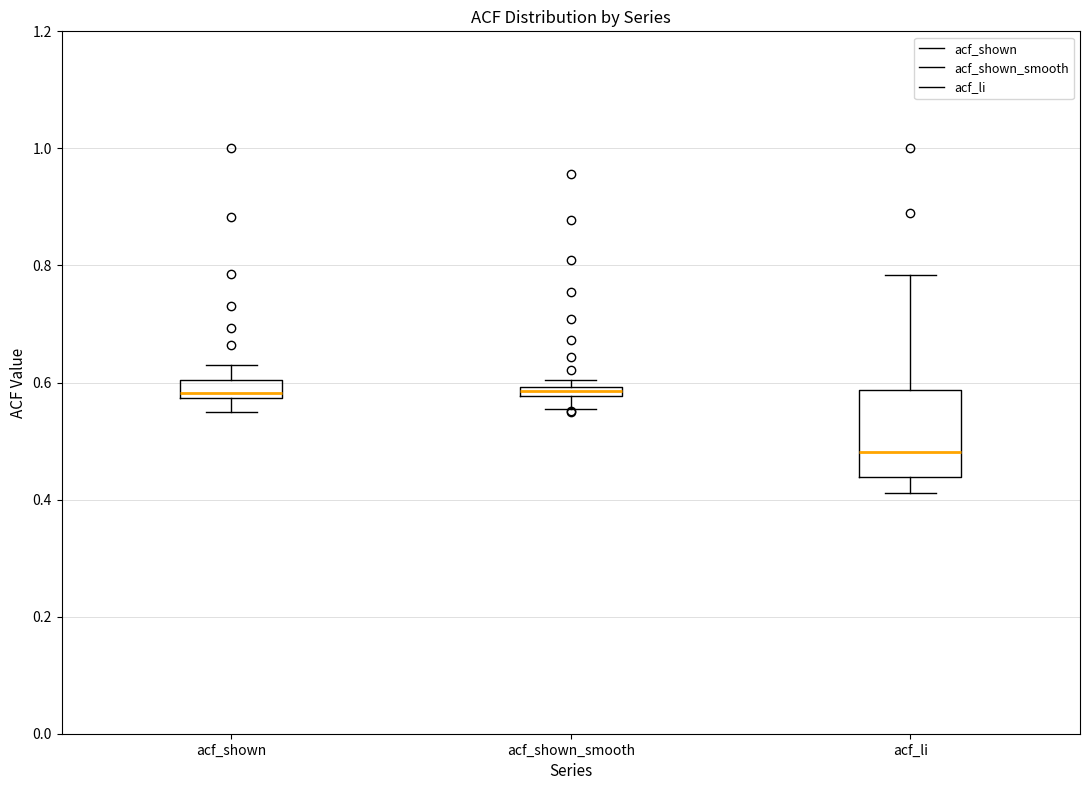

Where does the upper whisker of the box for acf_shown end on the y-axis? The values are not printed on the chart, so give them approximately, as read against the axis.

0.64